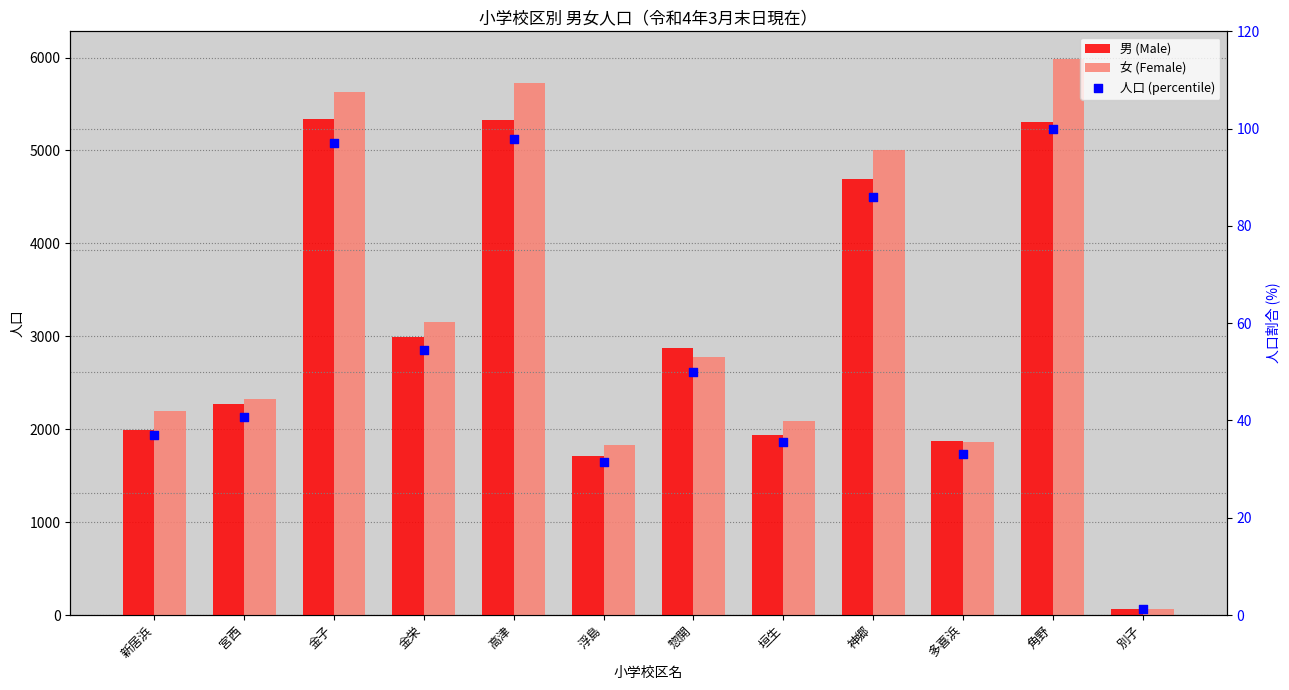

What are all the series names shown in the legend?

男 (Male), 女 (Female), 人口 (percentile)